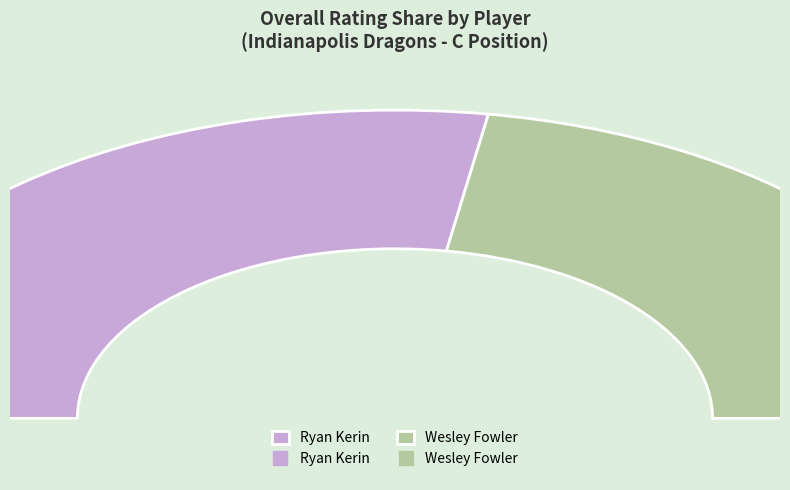

Do Wesley Fowler and Ryan Kerin together represent more than half of the pie?

Yes